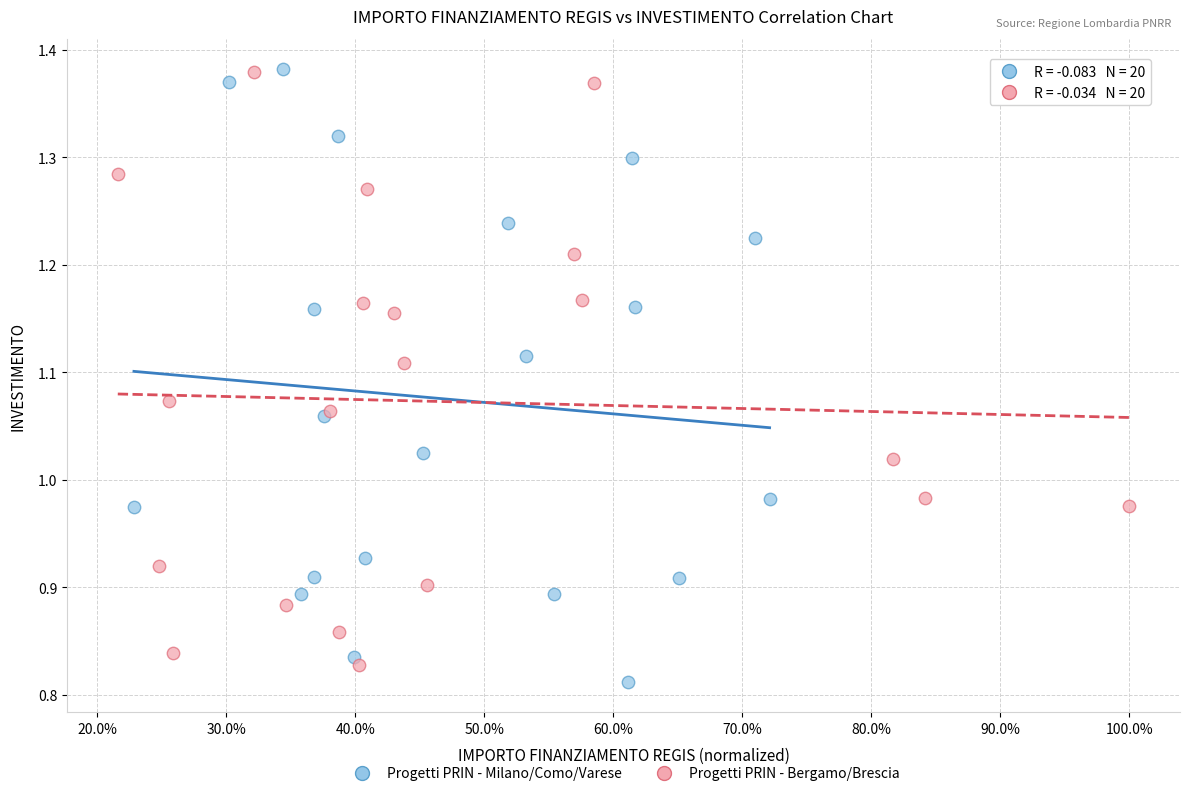

What are all the series names shown in the legend?

Progetti PRIN - Milano/Como/Varese, Progetti PRIN - Bergamo/Brescia